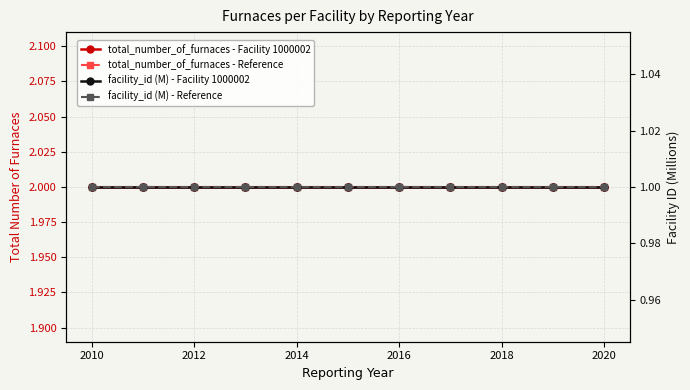

What is the minimum value for total_number_of_furnaces - Reference?

2.0